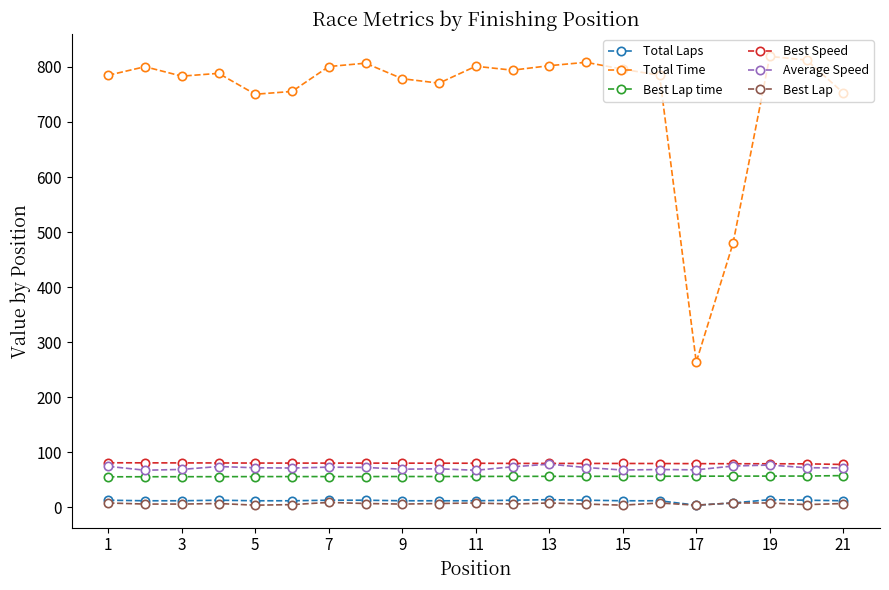

In Total Time, how many points are lower than both neighbors (excluding endpoints)?

5